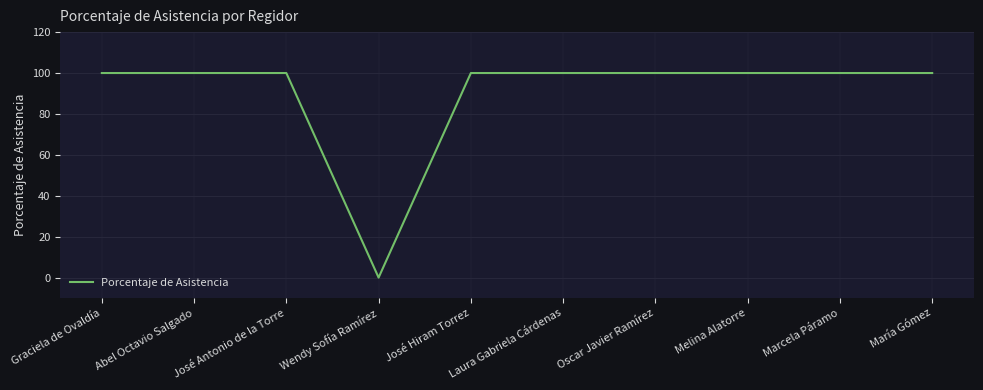

What position from the left is Marcela Páramo?

9